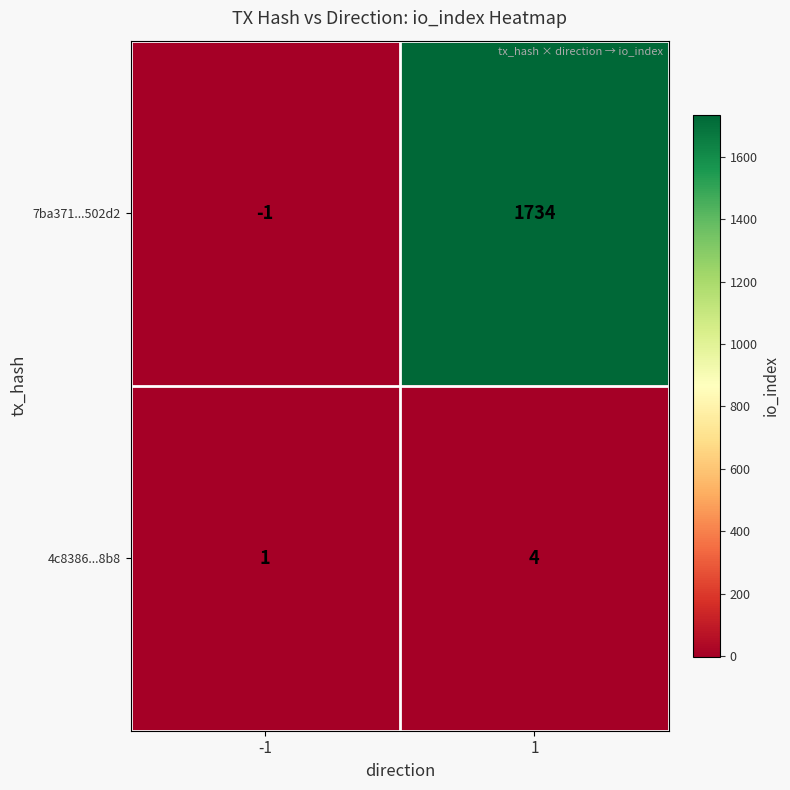

Reading right to left, what are all the values shown in this chart?

7ba371...502d2: 1734	-1
4c8386...8b8: 4	1